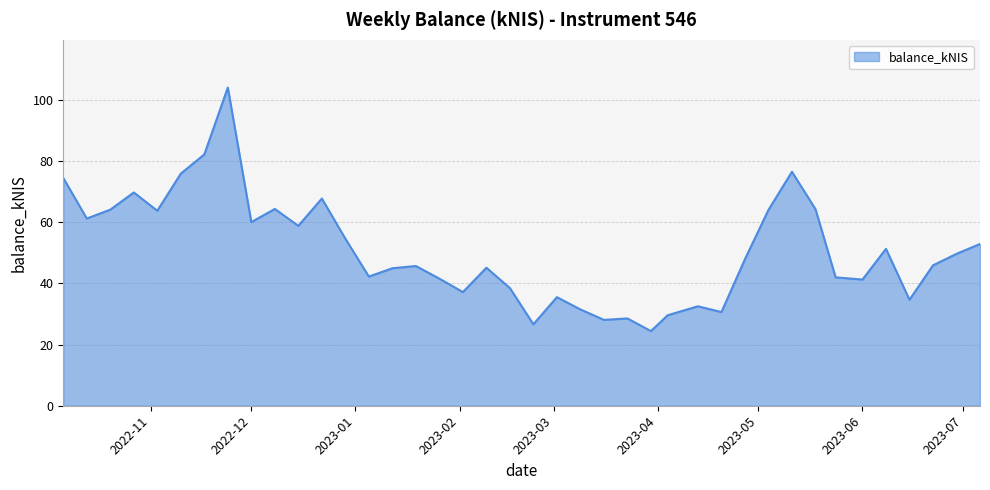

What is the minimum value shown in the chart?

24.4